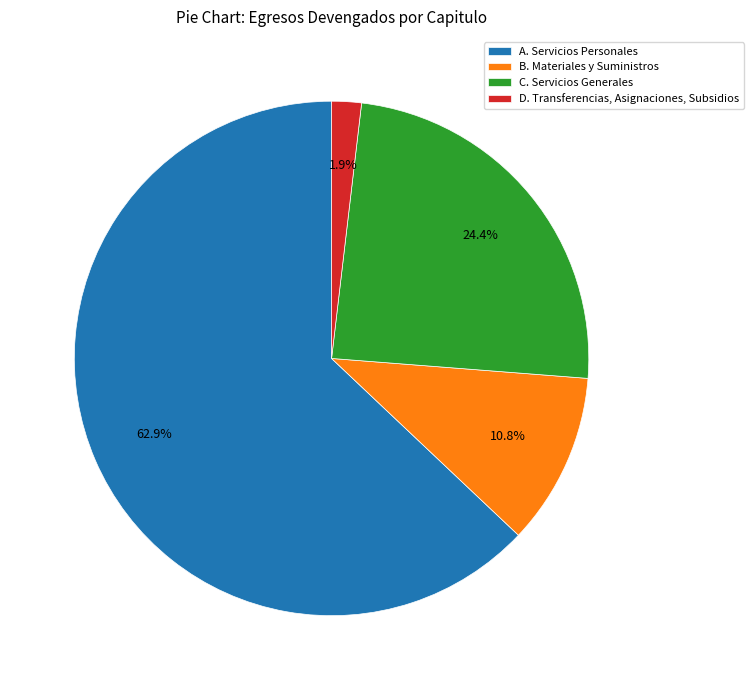

Count the number of slices in the pie.

4